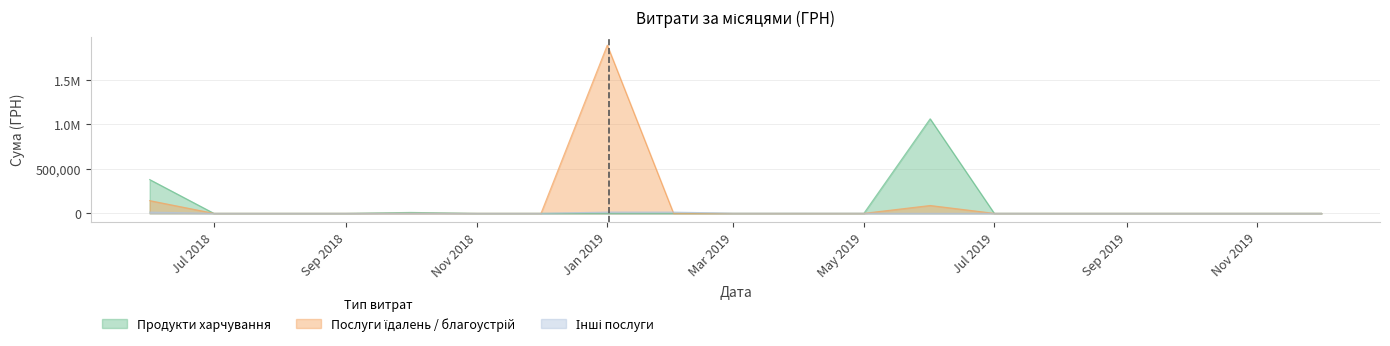

True or false: Продукти харчування has a value of 10383.5 at 2.

True